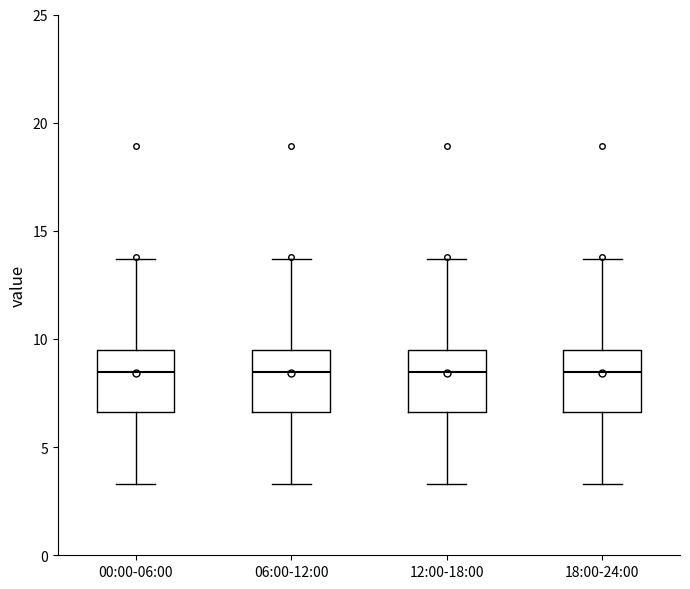

Where does the upper whisker of the box for 12:00-18:00 end on the y-axis? The values are not printed on the chart, so give them approximately, as read against the axis.

13.5